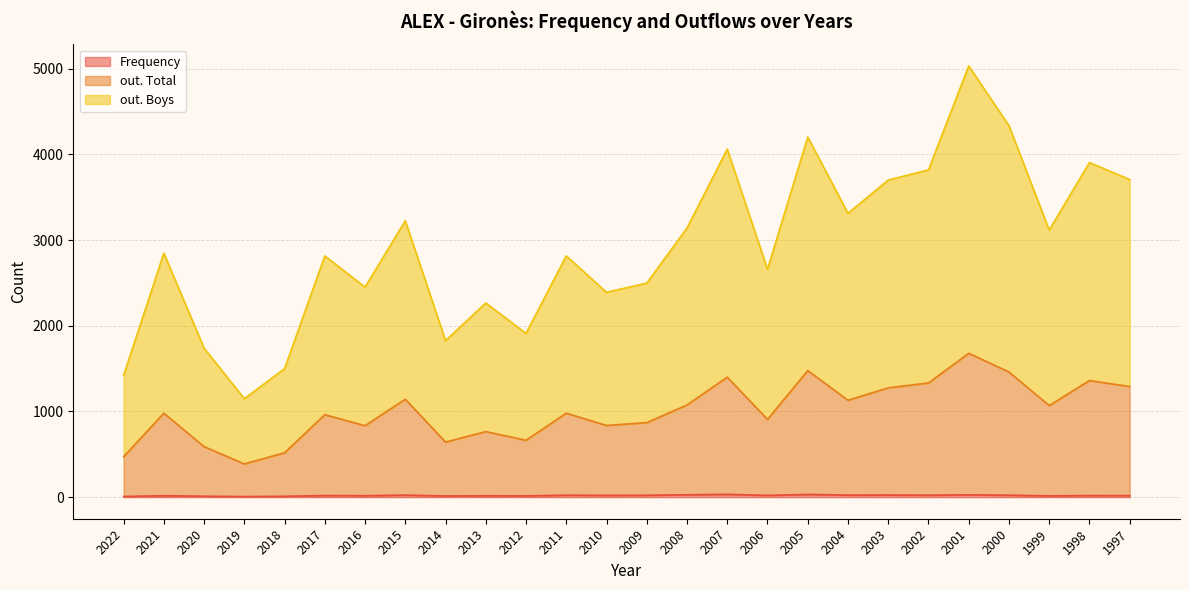

What is the highest value of the out. Boys series?

5033